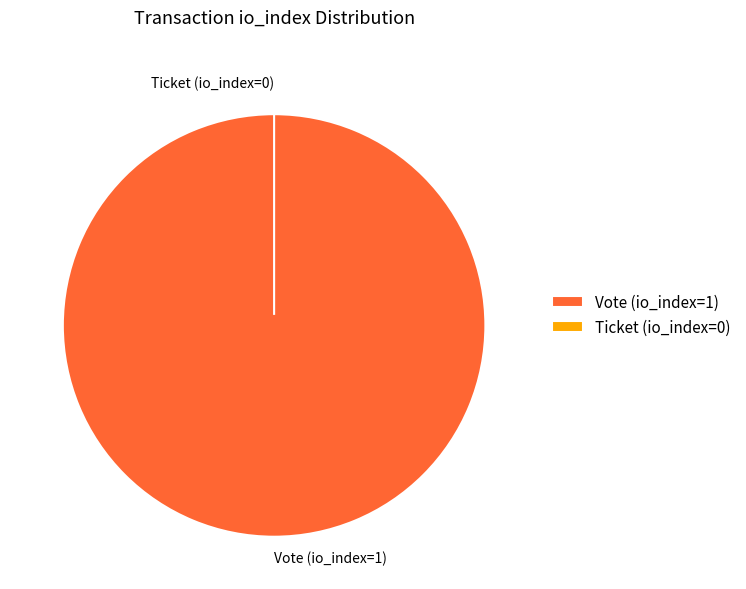

Which has a higher value, Ticket (io_index=0) or Vote (io_index=1)?

Vote (io_index=1)